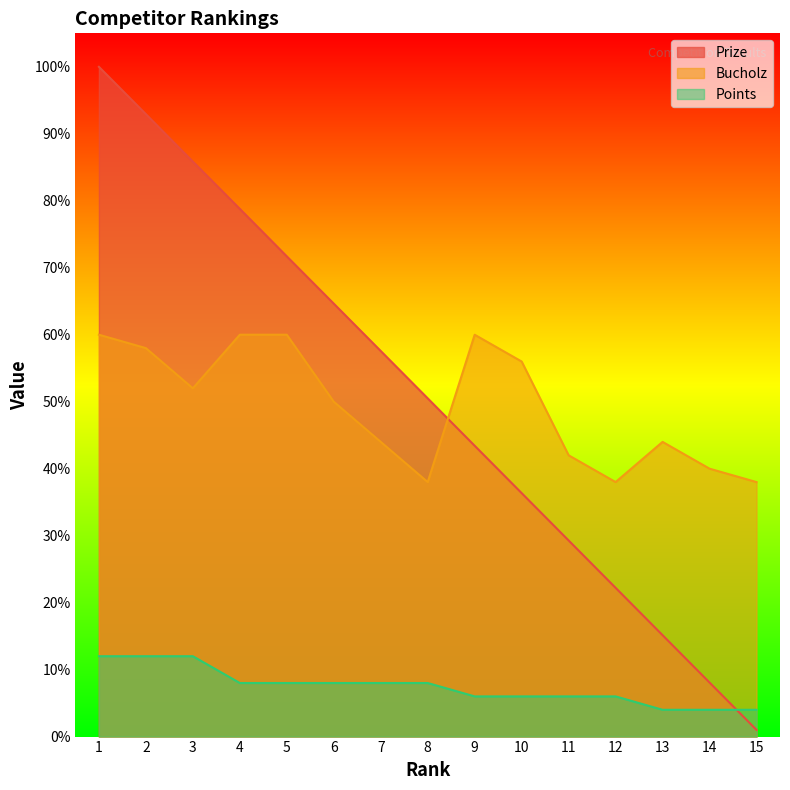

The Prize series shows 1.9 at 14. True or false?

False